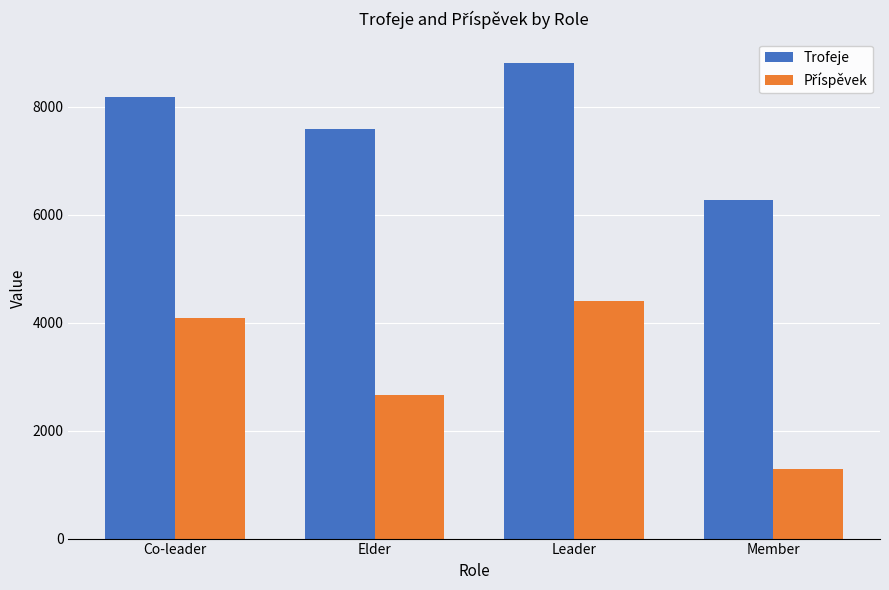

At which category is the sum across all series the highest?

Leader